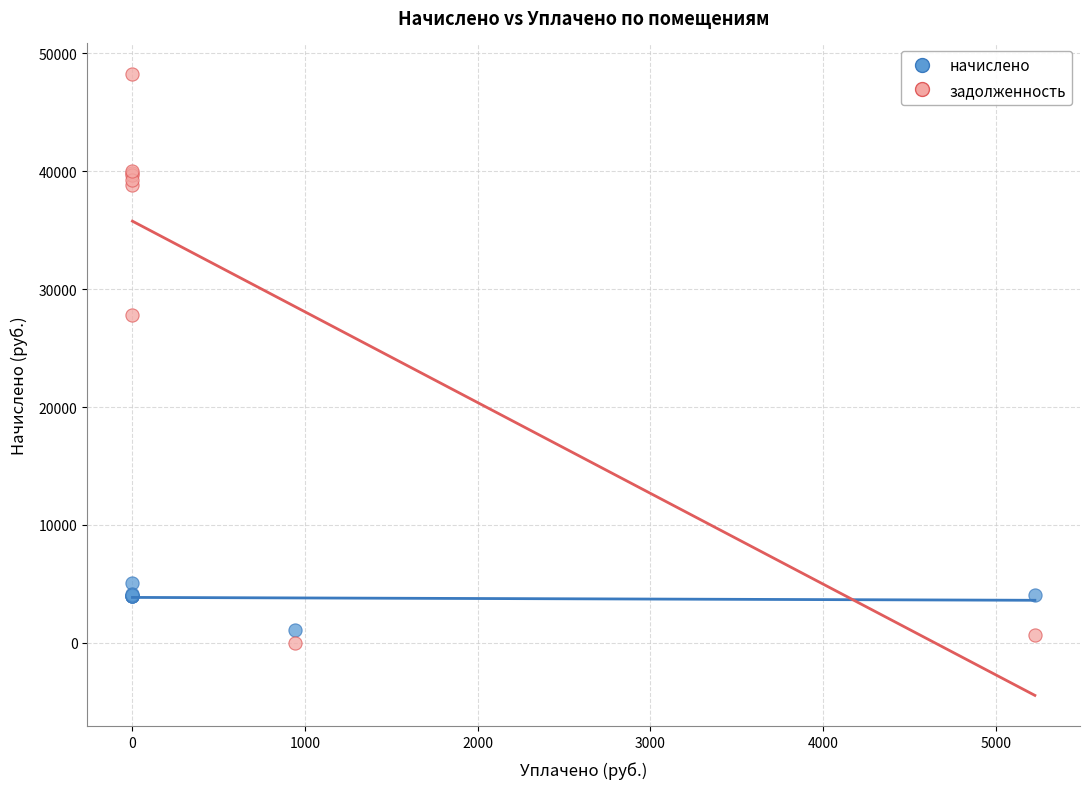

Which series has the largest Y range (max minus min)?

задолженность